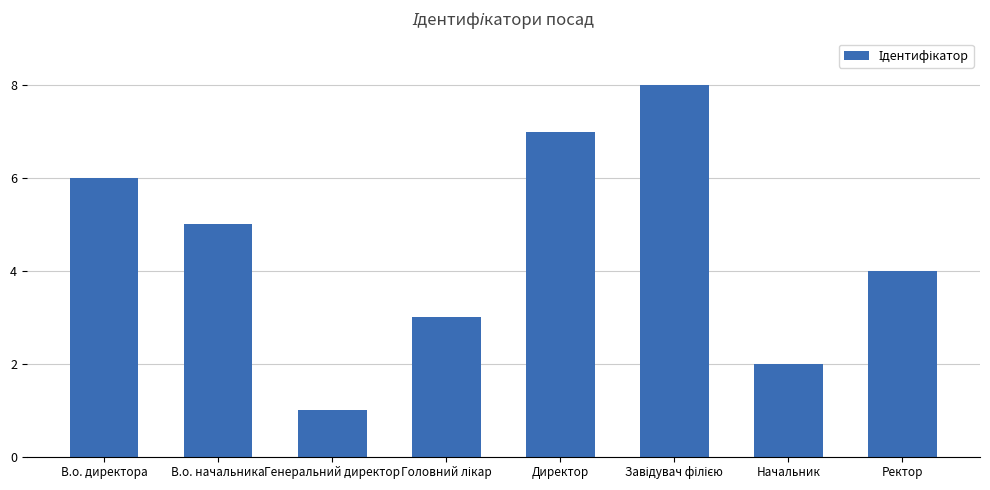

At which label does the data first exceed 5?

В.о. директора